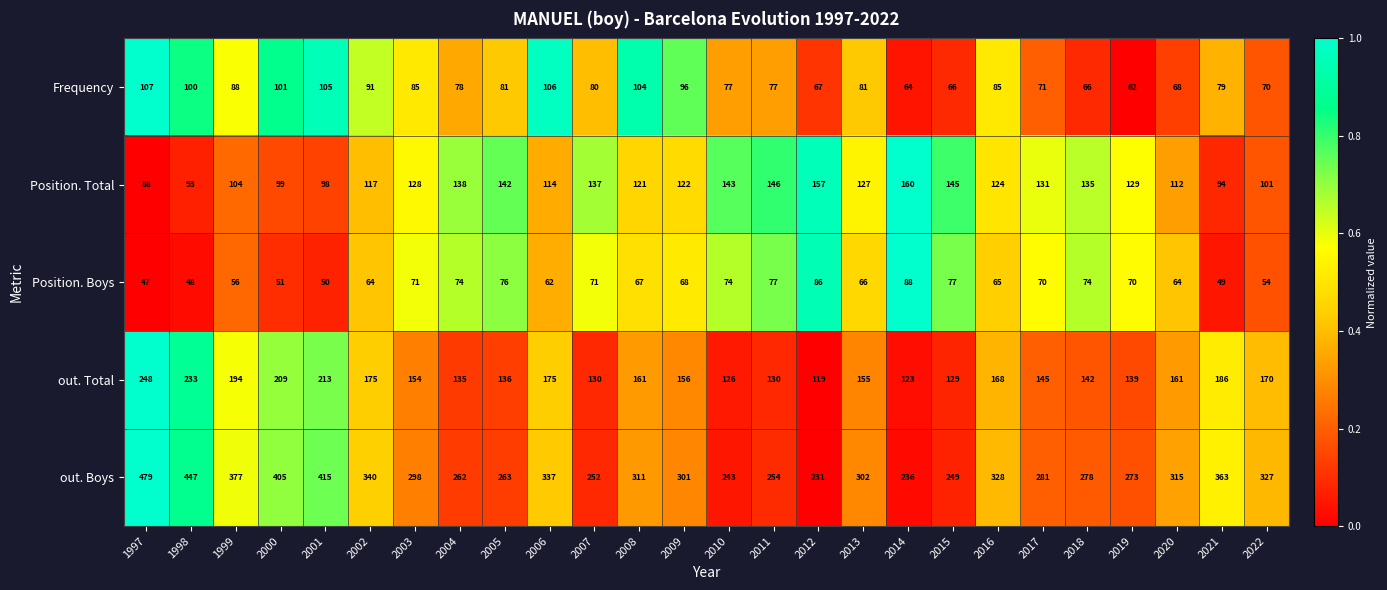

Which series has the largest total across all categories?

out. Boys